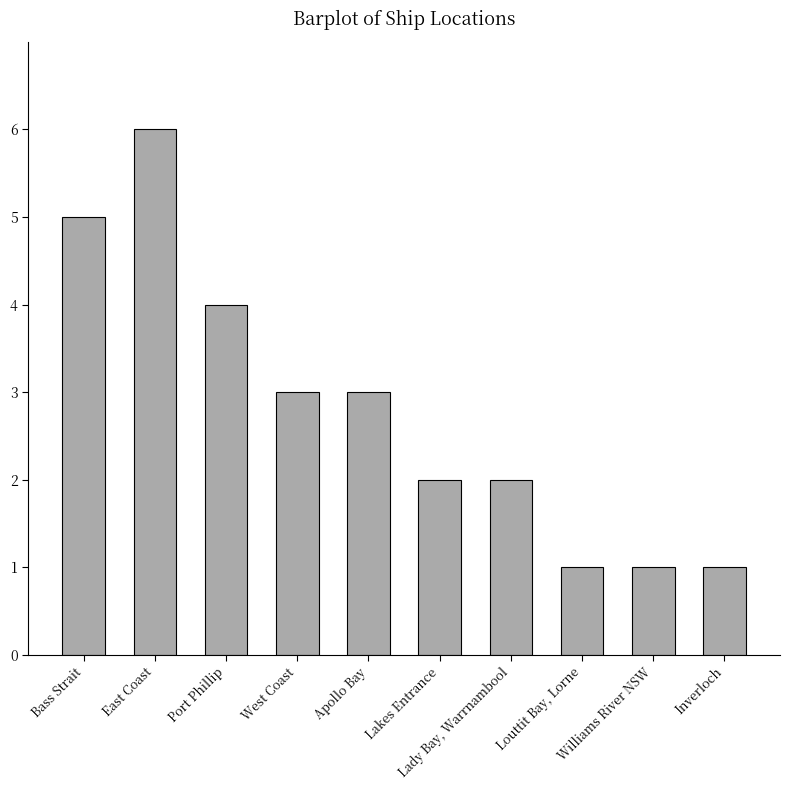

What is the label of the 3rd bar from the right?

Louttit Bay, Lorne